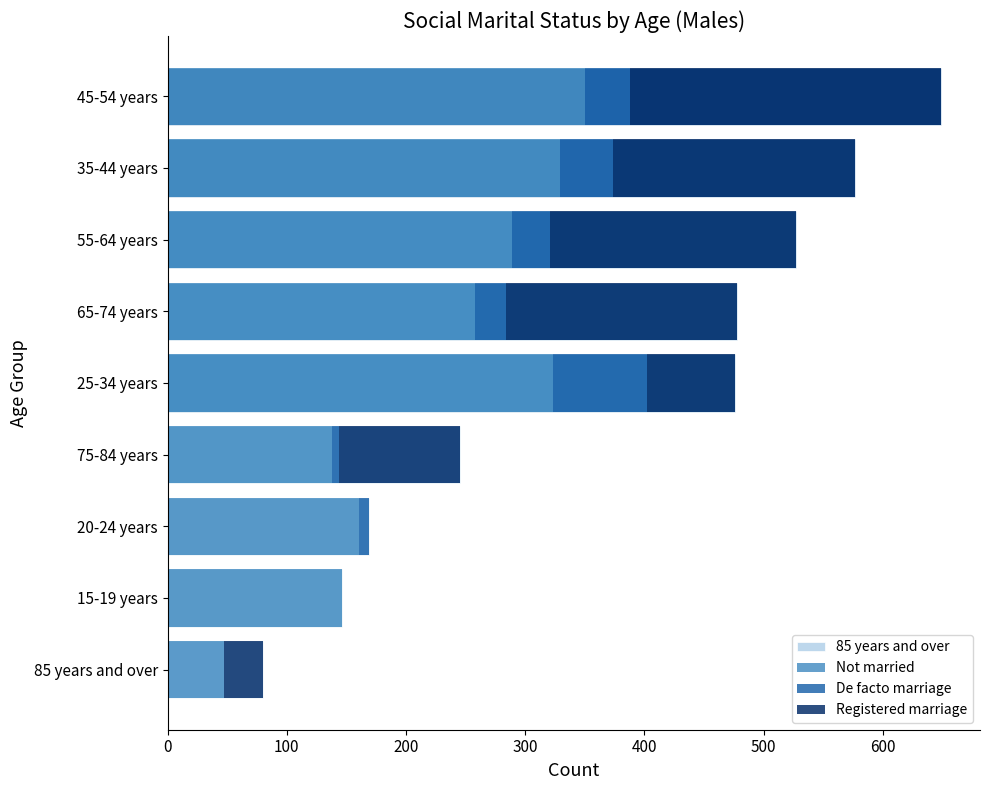

Which series changed the most between 25-34 years and 35-44 years?

Registered marriage